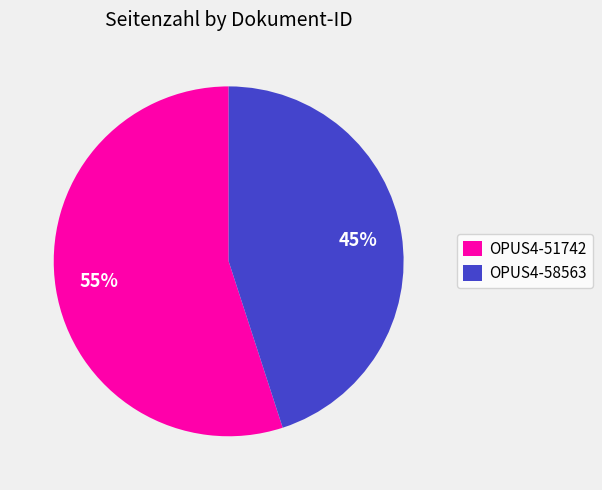

Is the sum of OPUS4-51742 and OPUS4-58563 greater than half?

Yes